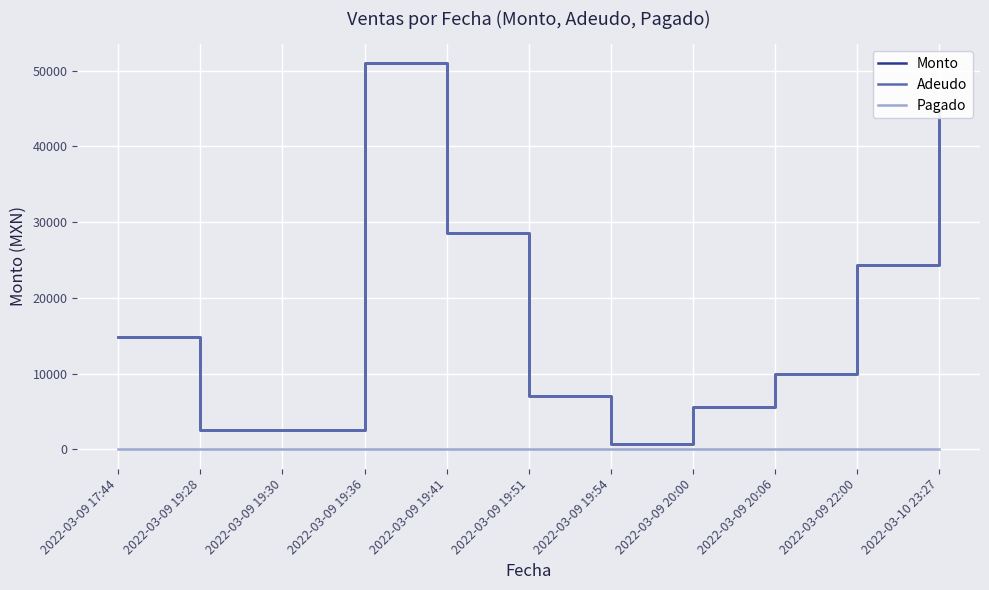

What is the greatest value displayed?

50964.0